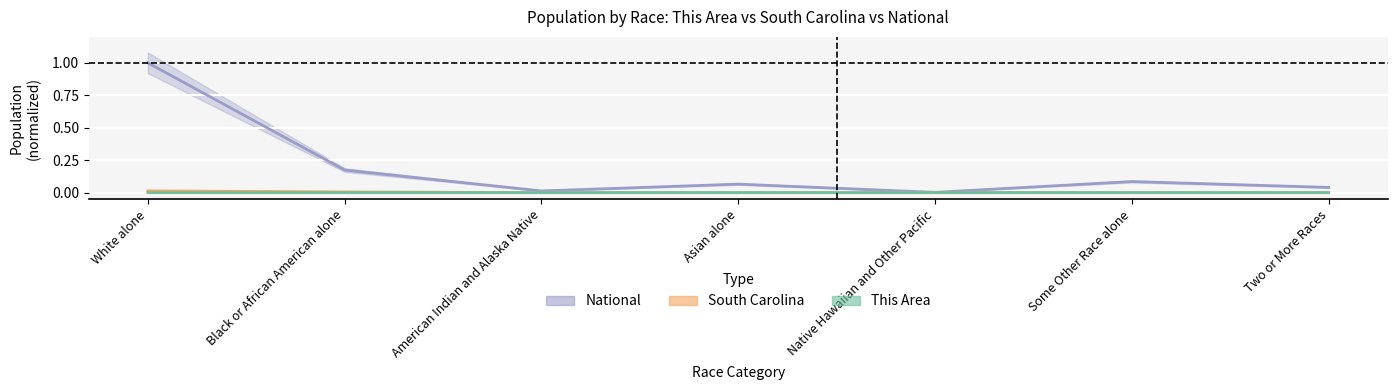

True or false: This Area and South Carolina intersect in this chart.

False